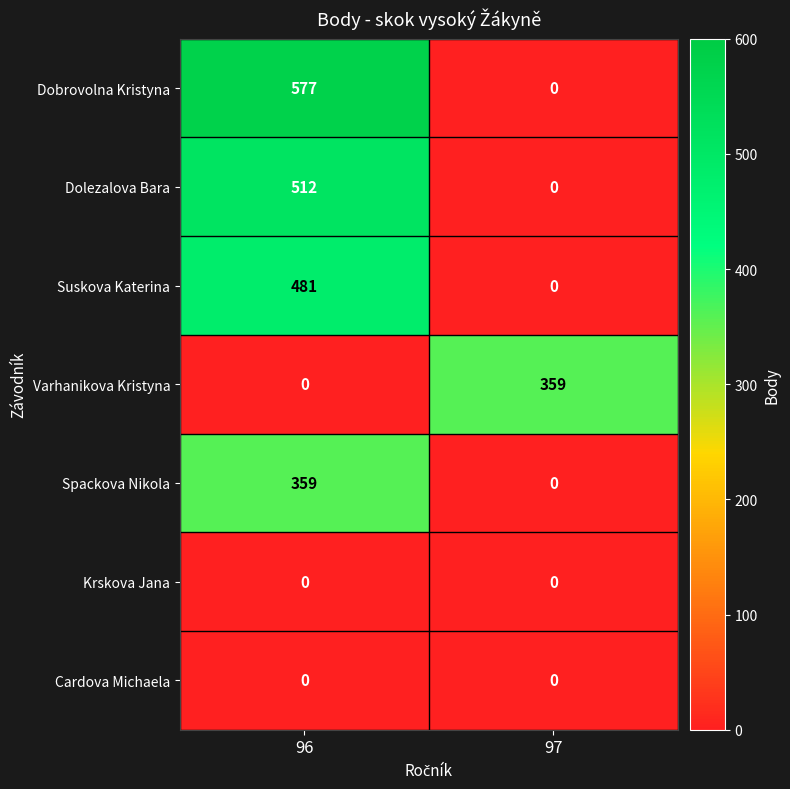

What is the total value across all series at 96?

1929